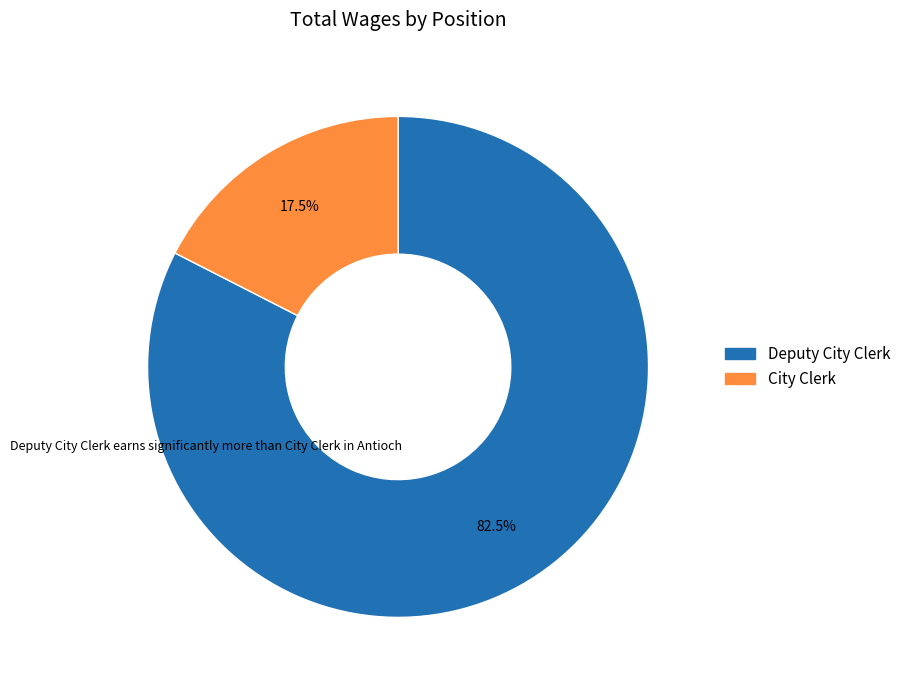

Rank the categories by value from lowest to highest.

City Clerk, Deputy City Clerk